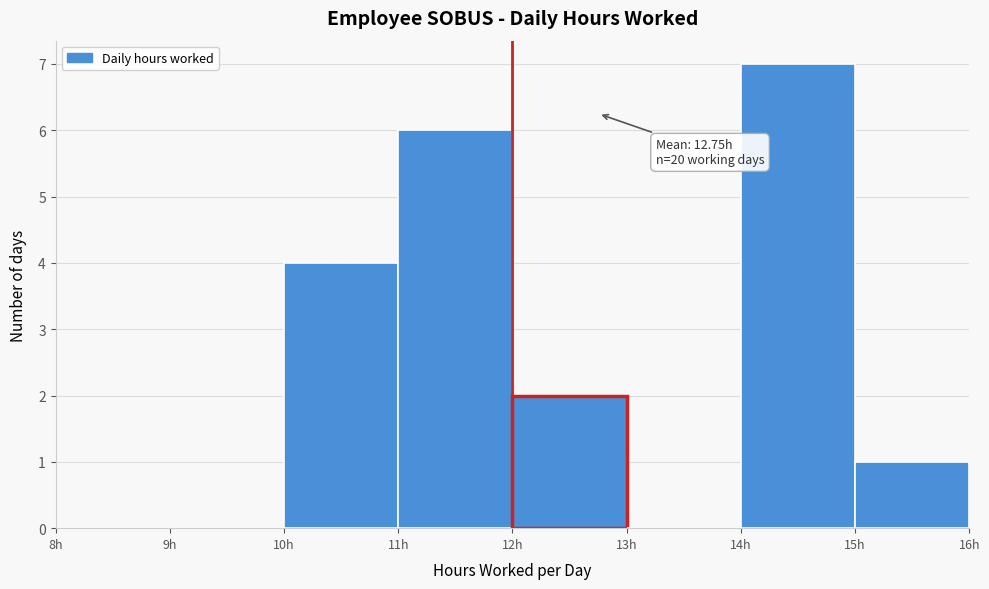

Over which range of the x-axis is the bar tallest?

14 to 15